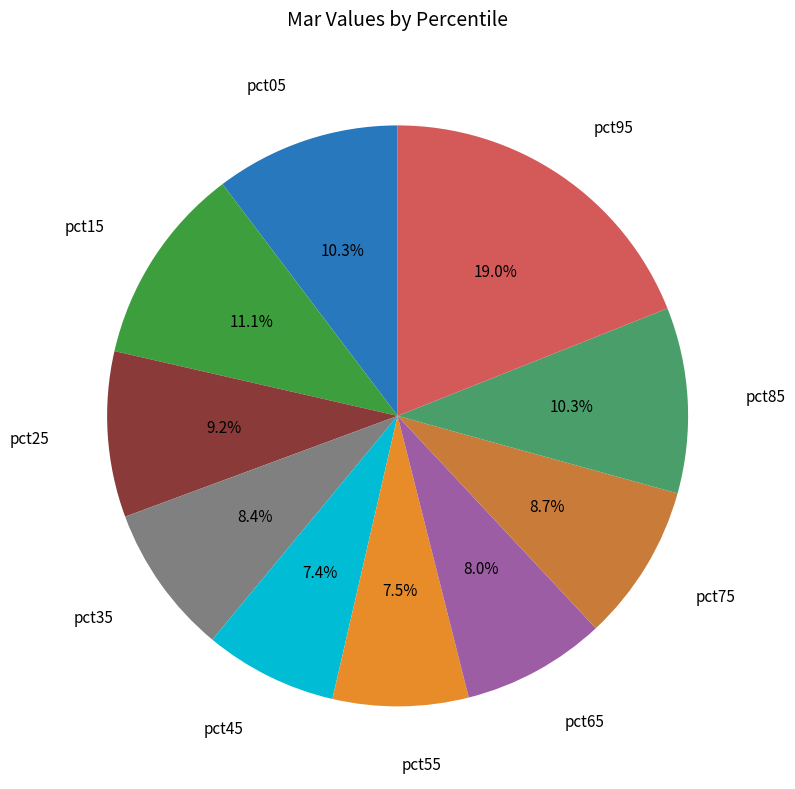

How many segments does this pie chart have?

10